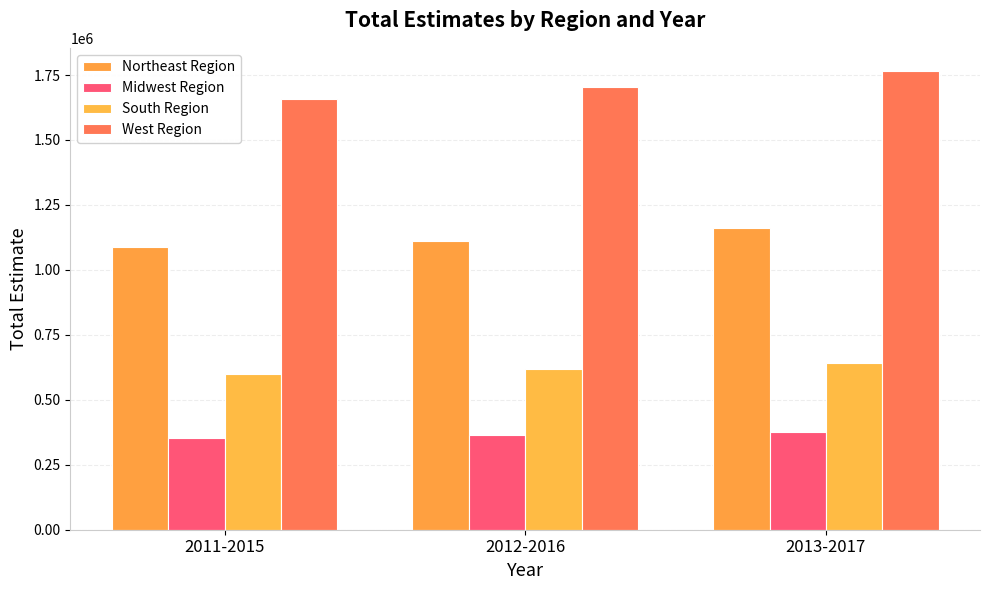

At which label does Midwest Region reach its minimum?

2011-2015